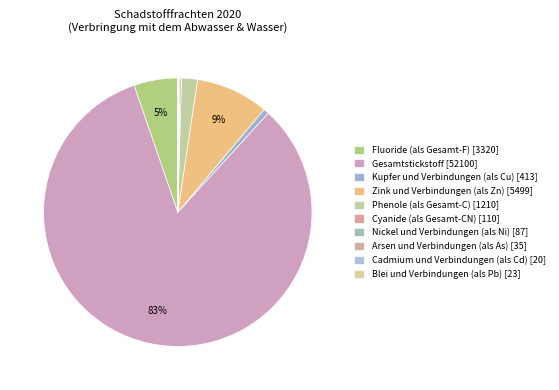

To the nearest percent, what portion does Kupfer und Verbindungen (als Cu) represent?

1%